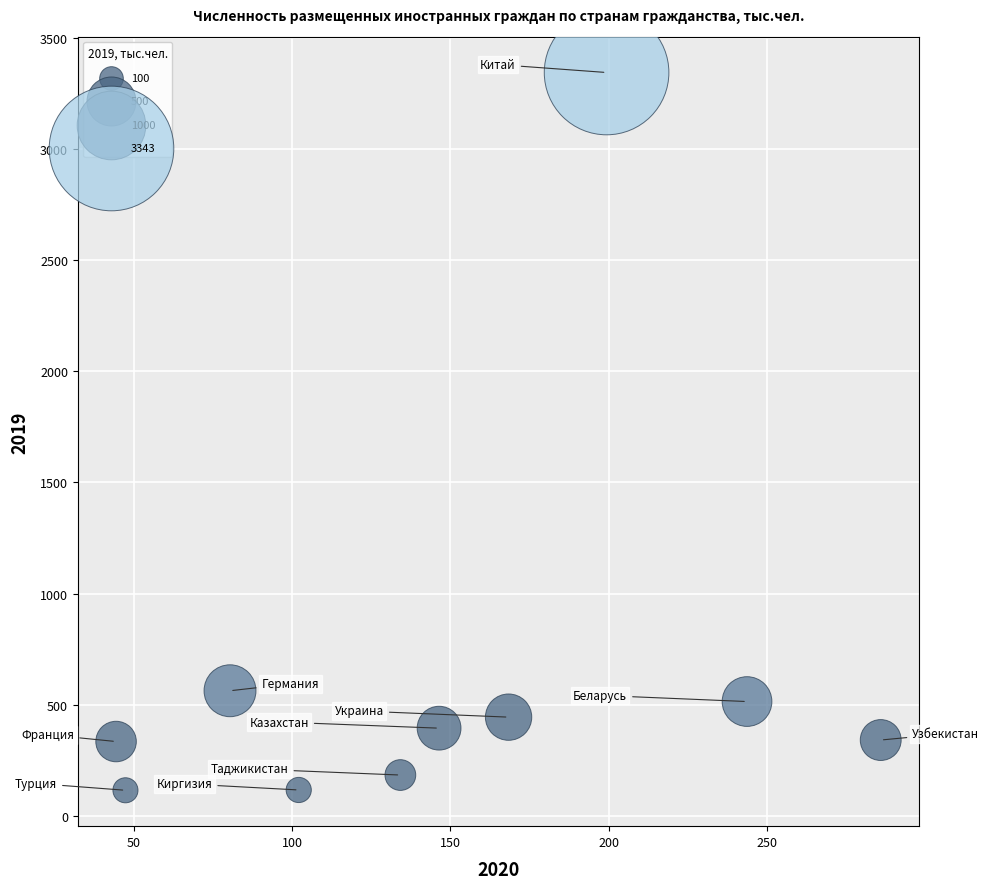

What is the average X value?

145.2